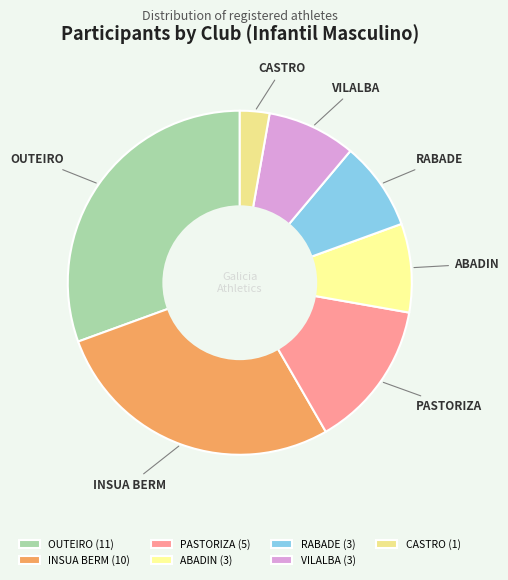

True or false: RABADE accounts for 8% of the total.

True